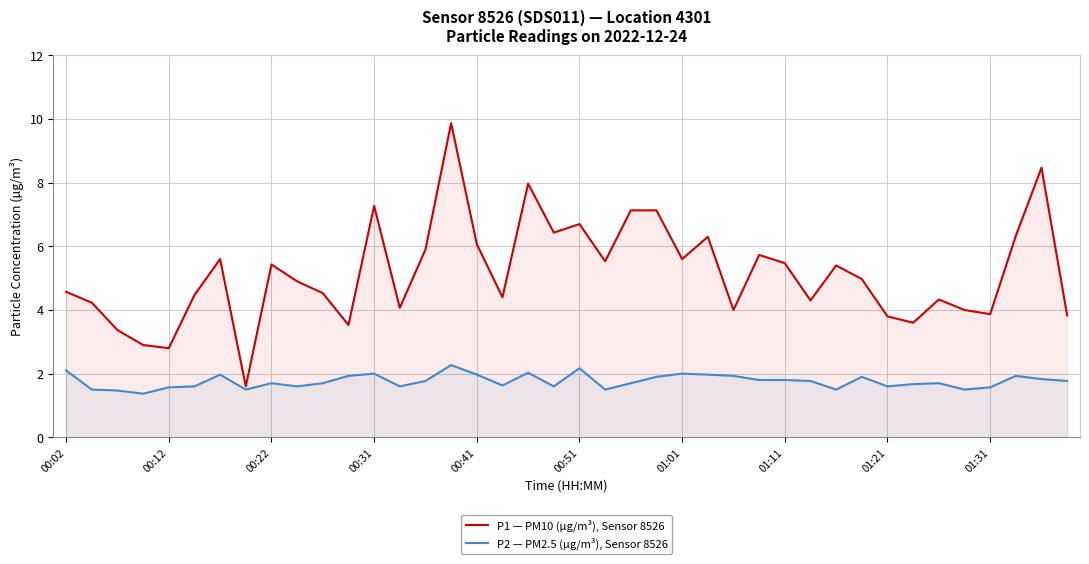

At 01:01, list the series in order from largest to smallest.

P1 — PM10 (µg/m³), Sensor 8526, P2 — PM2.5 (µg/m³), Sensor 8526